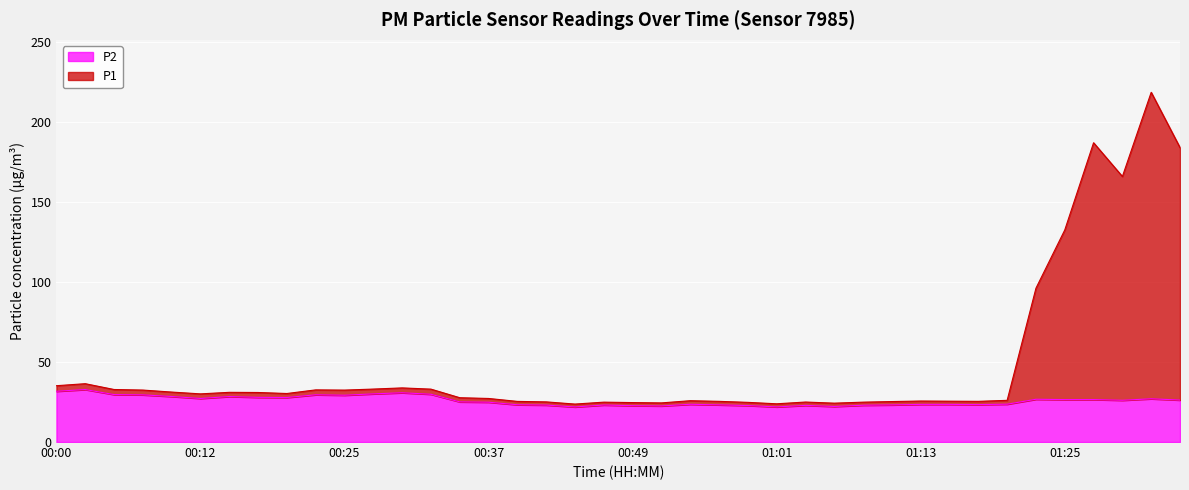

How many data points does each series have?

40